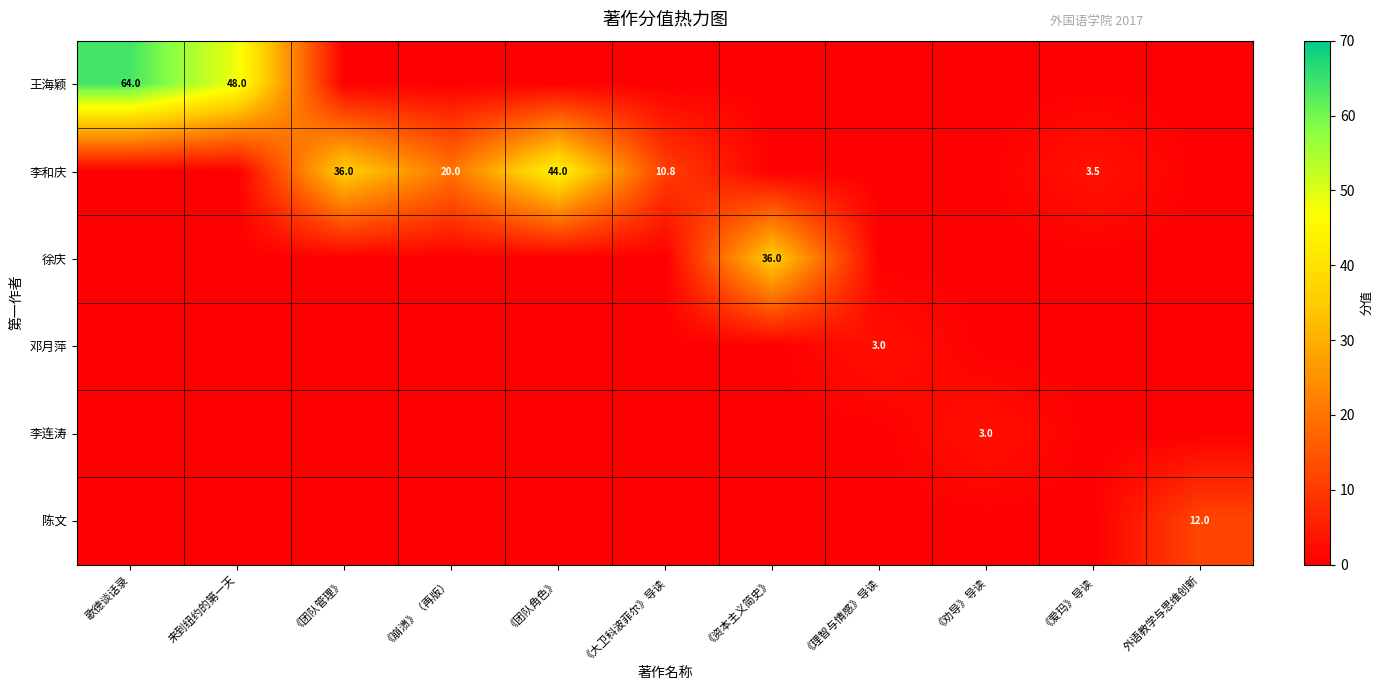

At which label is 邓月萍 closest to 1?

歌德谈话录